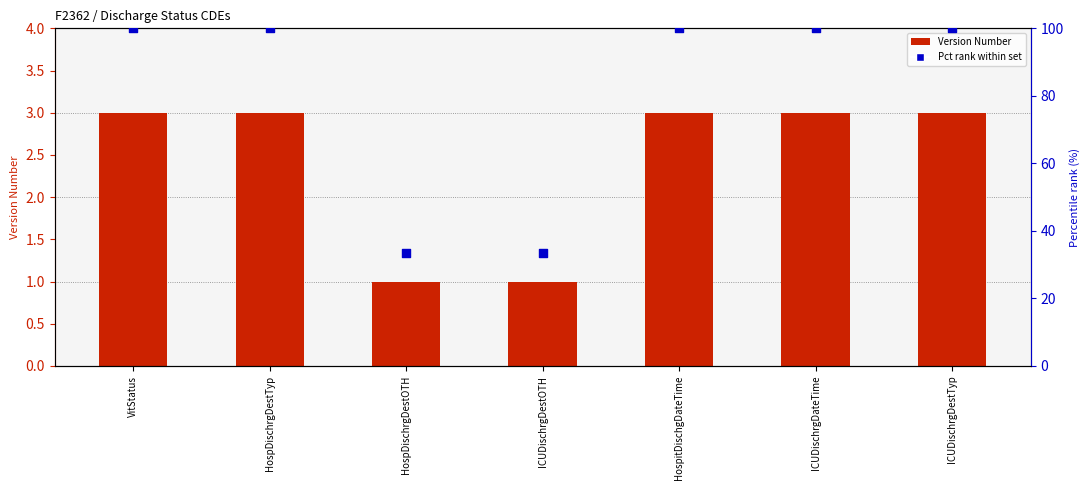

Which series contains the lowest Y value?

Version Number